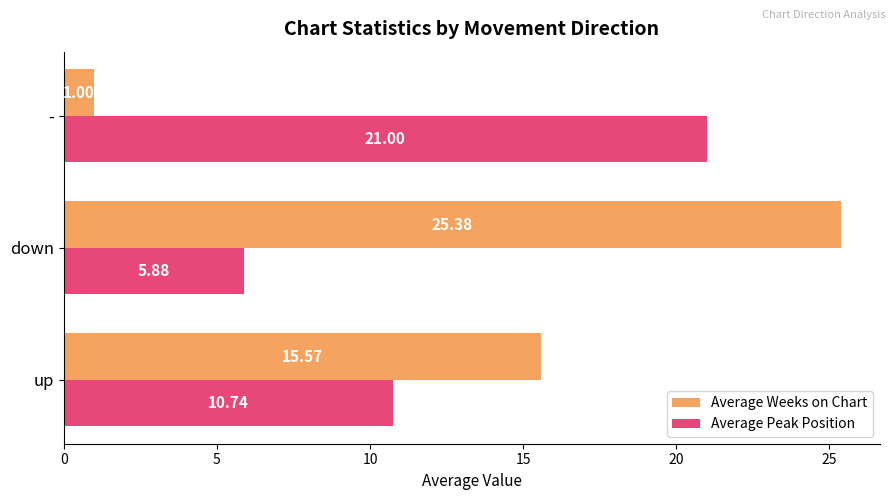

How many data points in Average Peak Position are less than 10?

1